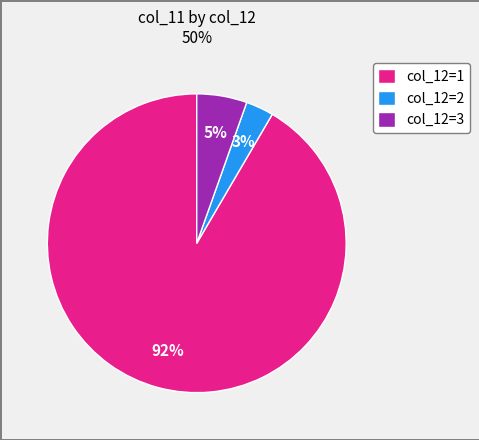

The col_12=2 slice represents 3% of the pie. True or false?

True